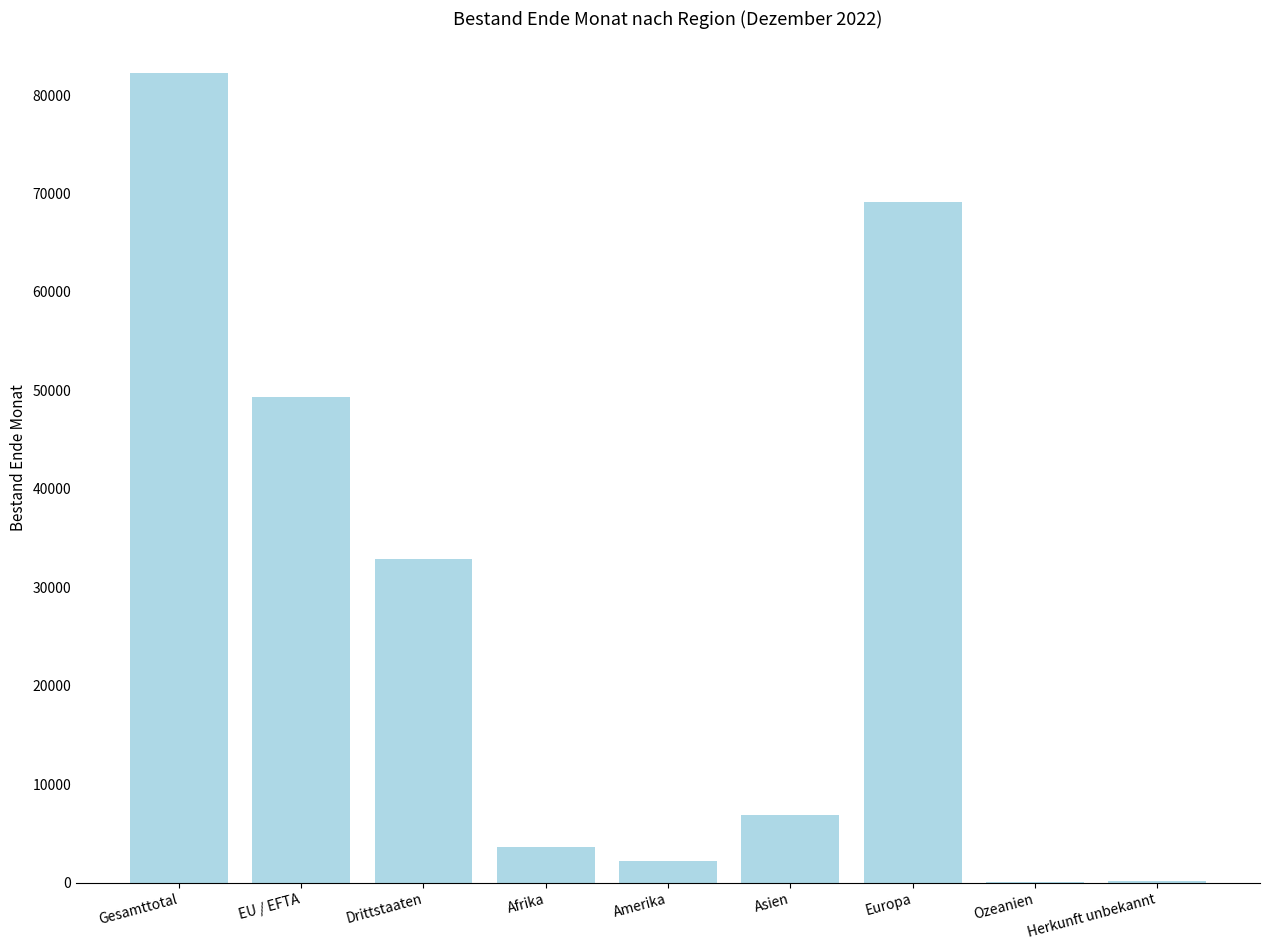

What is the sum of all values?

246573